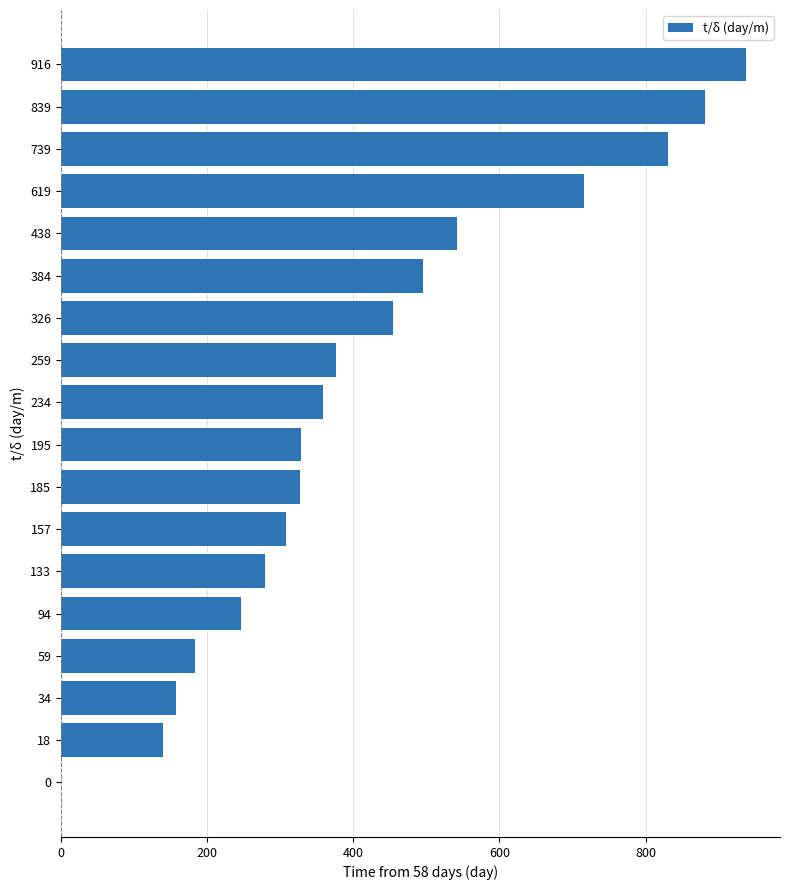

Read the value at 739.

830.8